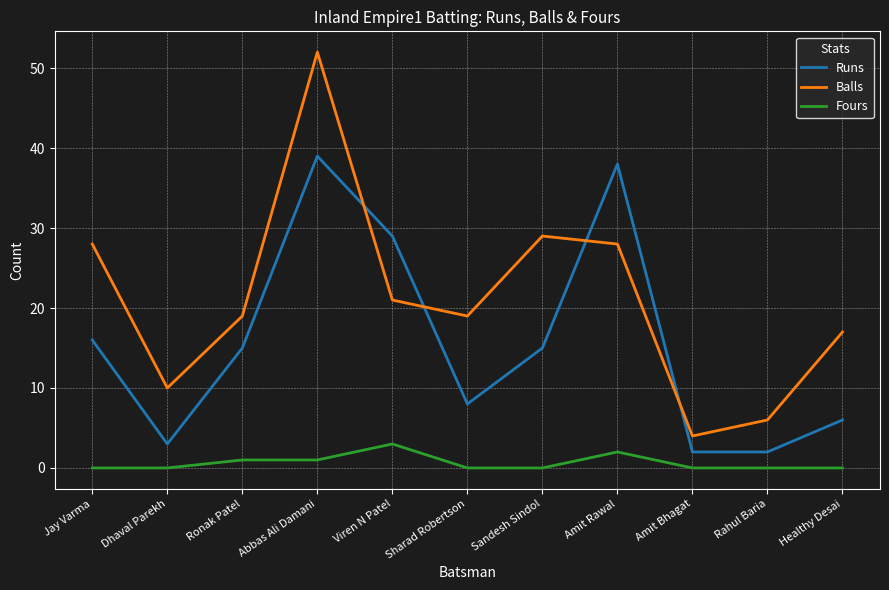

Between Sharad Robertson and Rahul Baria, which series saw the biggest shift?

Balls